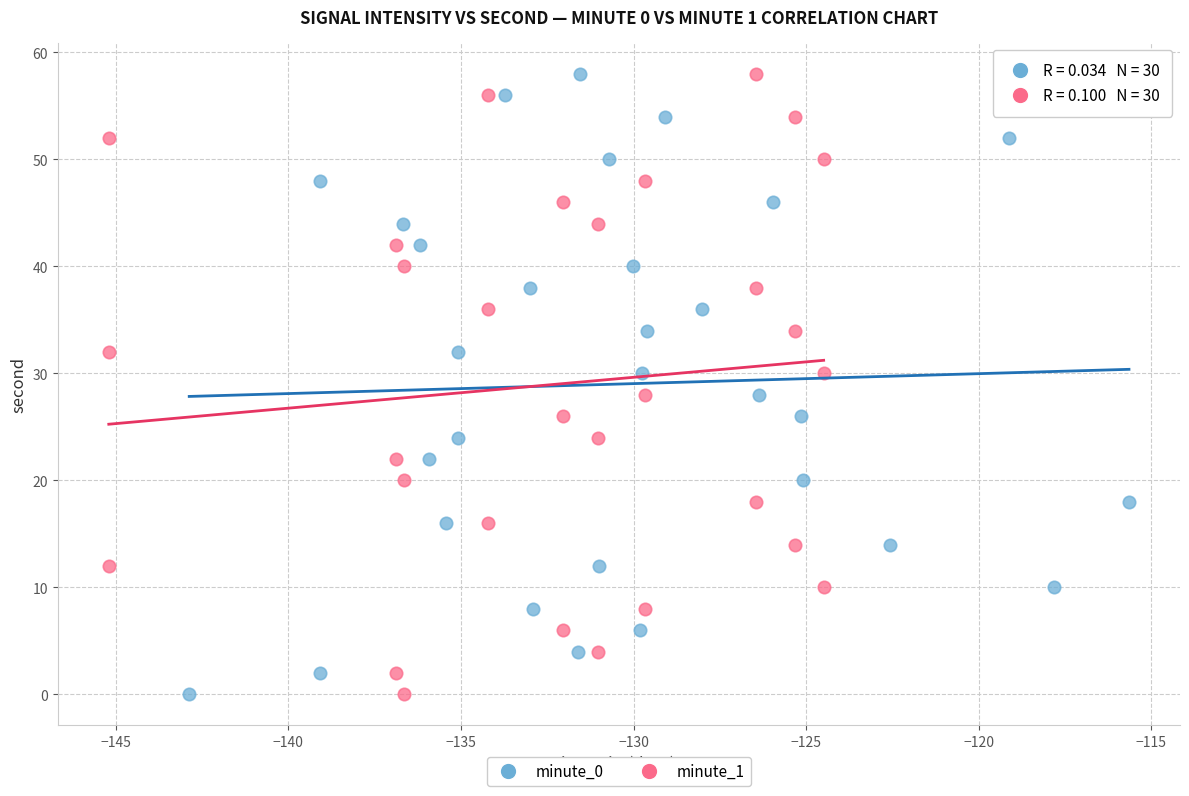

What are all the series names shown in the legend?

minute_0, minute_1